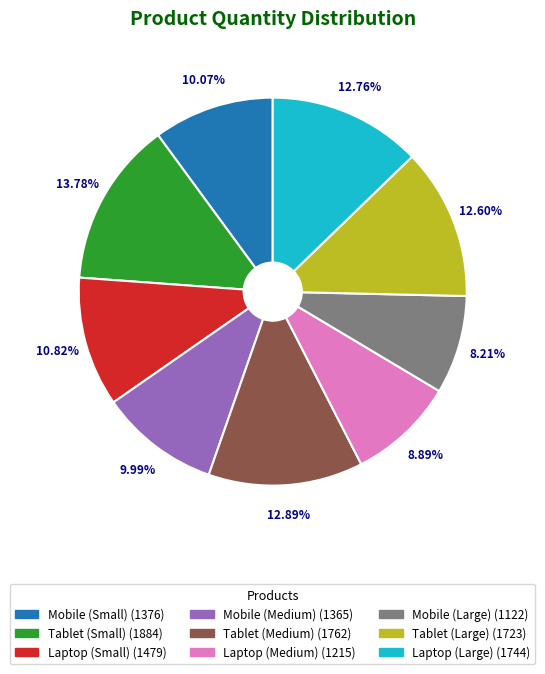

What percentage is the Laptop (Large) slice, to the nearest percent?

13%